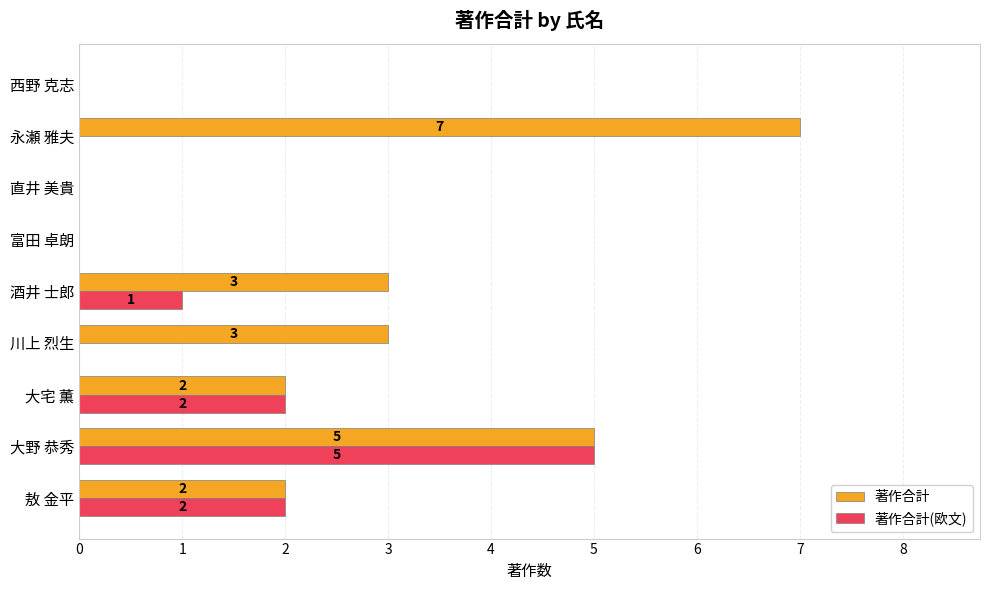

How many data points in 著作合計(欧文) are above 0?

4